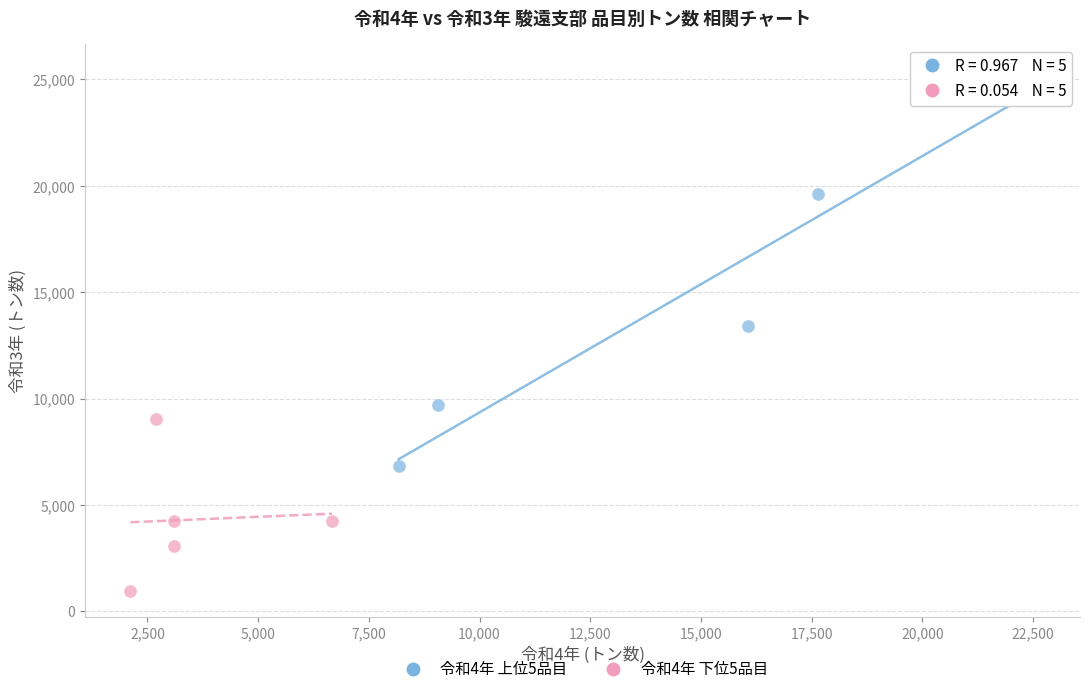

Which series has the widest spread of Y values?

令和4年 上位5品目